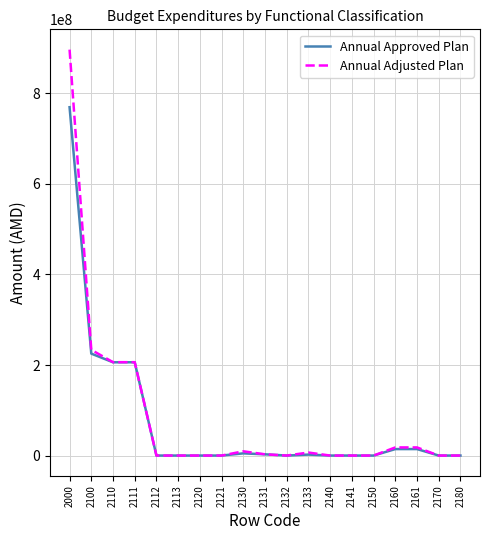

Rank the series by their maximum value, from highest to lowest.

Annual Adjusted Plan, Annual Approved Plan